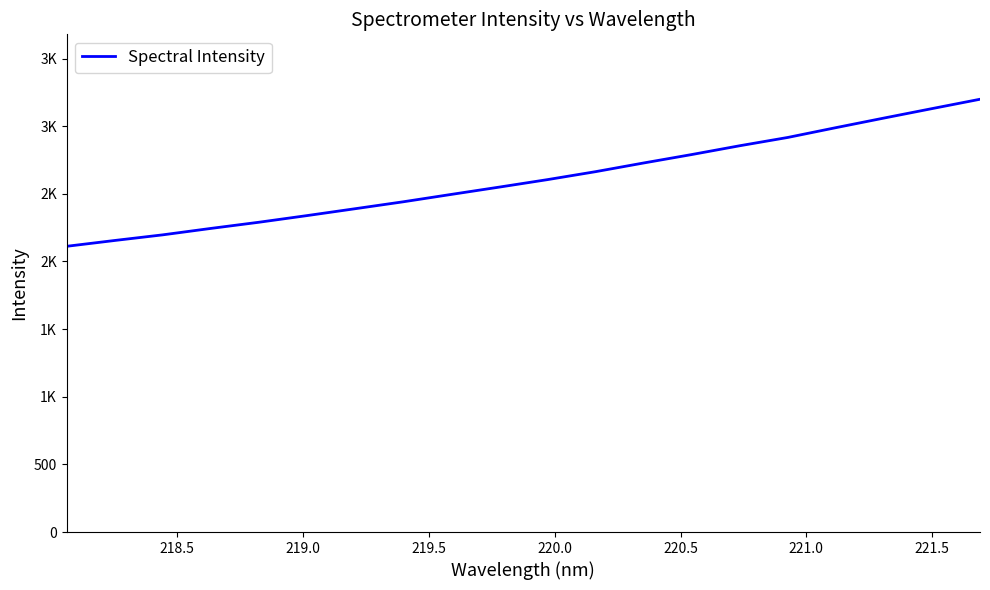

What is the smallest value displayed?

2111.8